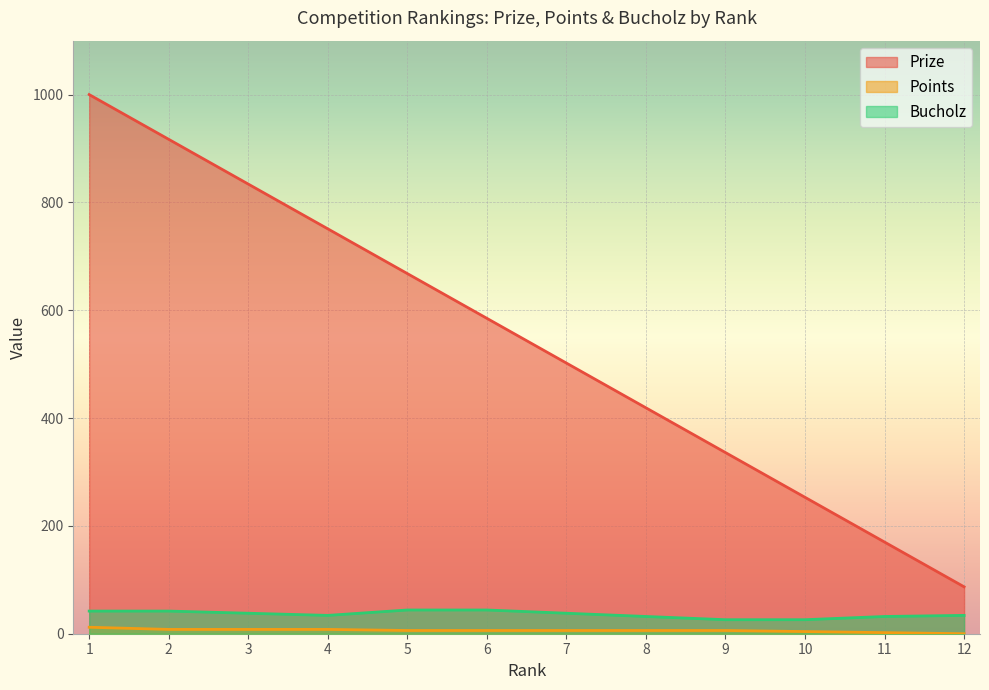

What is the value of the Bucholz point at the 10th from the left?

26